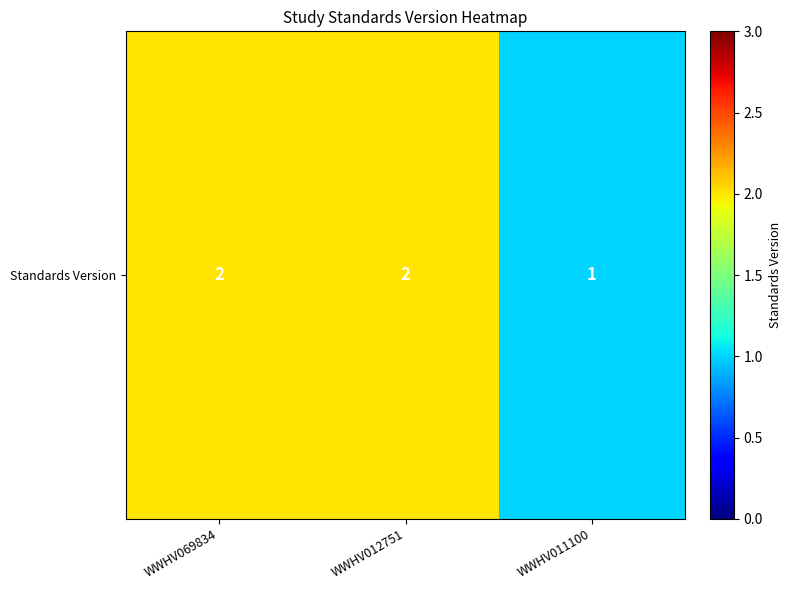

What is the change in value from WWHV012751 to WWHV011100?

-1